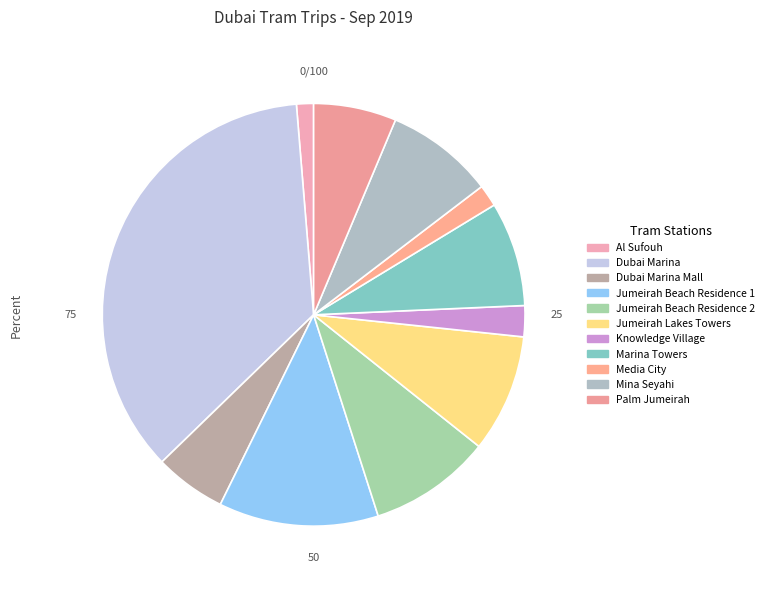

What is the smallest slice in the pie chart?

Al Sufouh